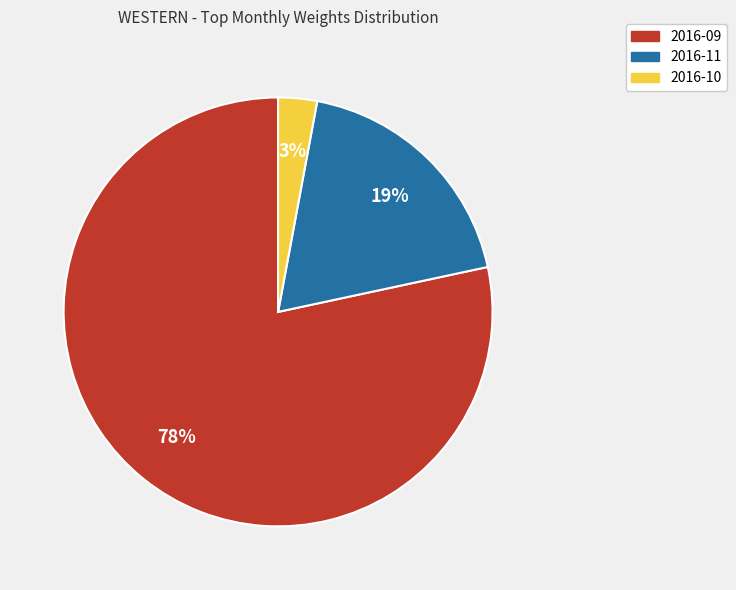

How many segments does this pie chart have?

3